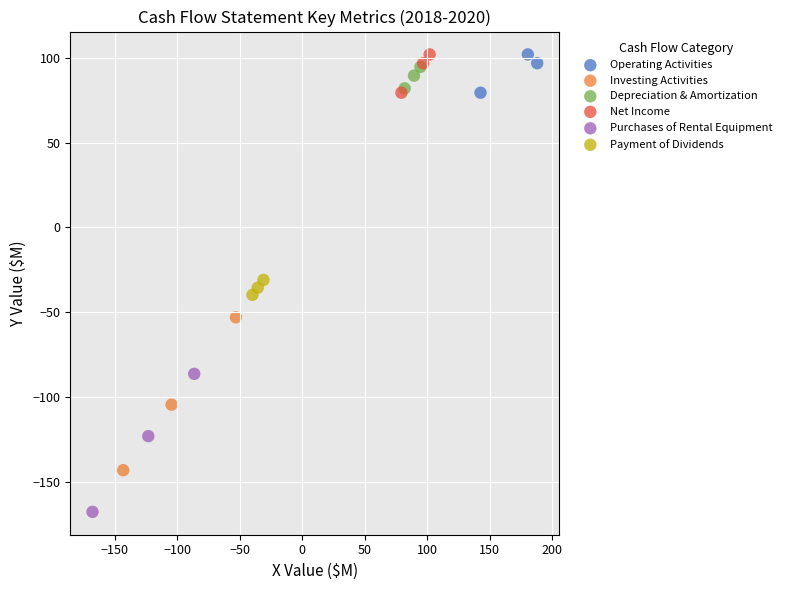

Which series contains the lowest Y value?

Purchases of Rental Equipment